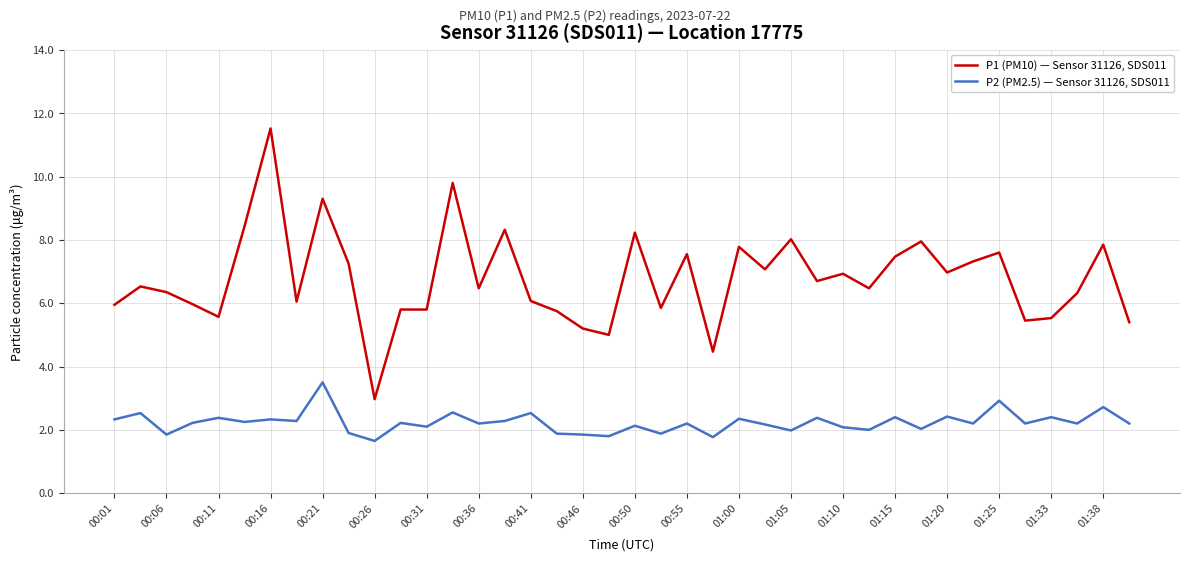

What is the highest value of the P2 (PM2.5) — Sensor 31126, SDS011 series?

3.5